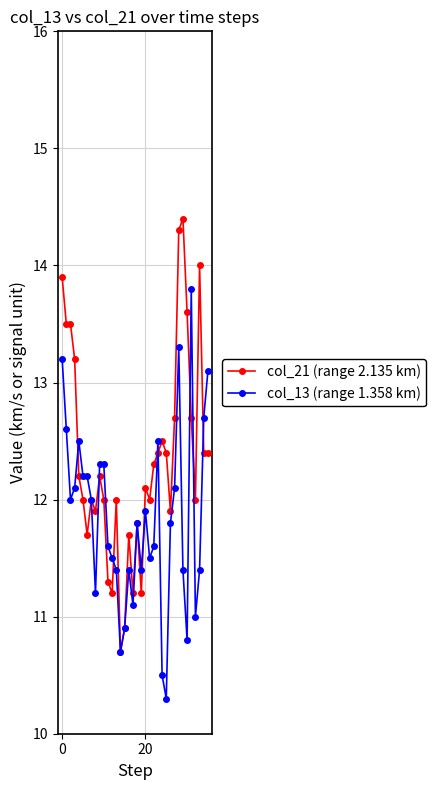

True or false: col_21 (range 2.135 km) has more than 1 interior local peaks.

True